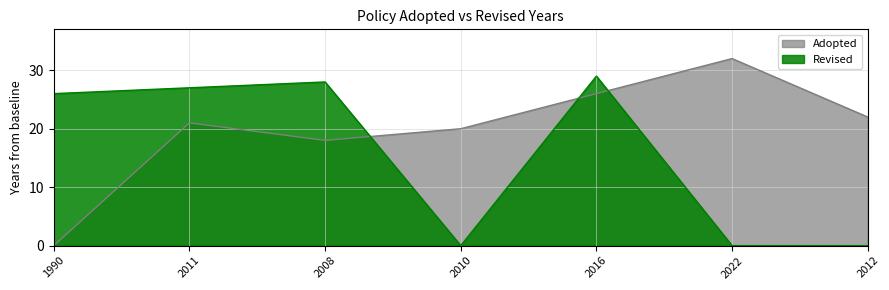

At which category is the sum across all series the highest?

2016